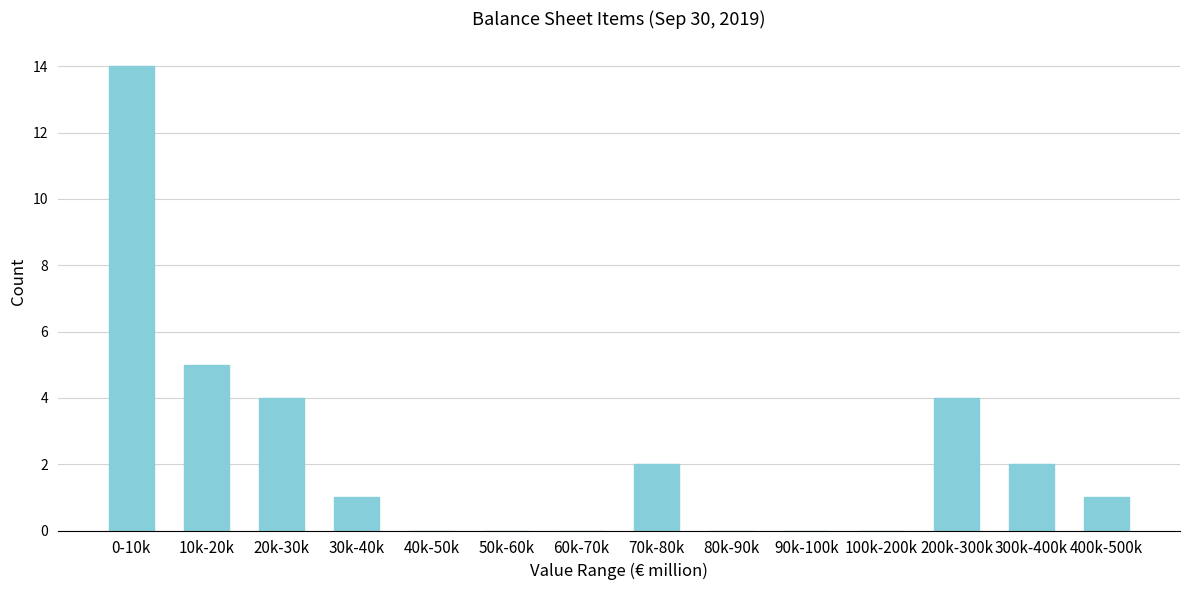

Reading right to left, transcribe all the data shown in this chart.

400k-500k=1	300k-400k=2	200k-300k=4	100k-200k=0	90k-100k=0	80k-90k=0	70k-80k=2	60k-70k=0	50k-60k=0	40k-50k=0	30k-40k=1	20k-30k=4	10k-20k=5	0-10k=14